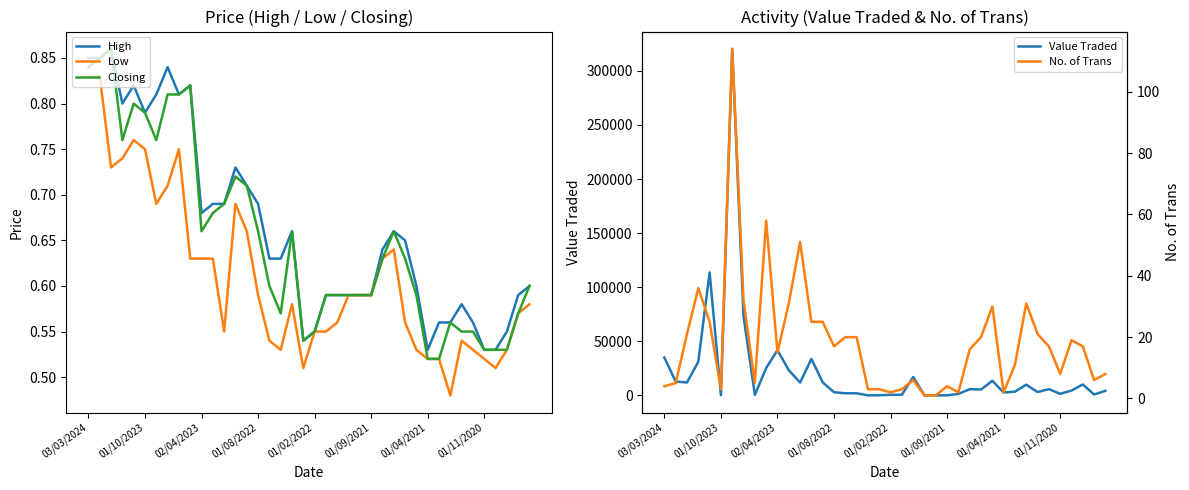

What are all the series names shown in the legend?

High, Low, Closing, Value Traded, No. of Trans